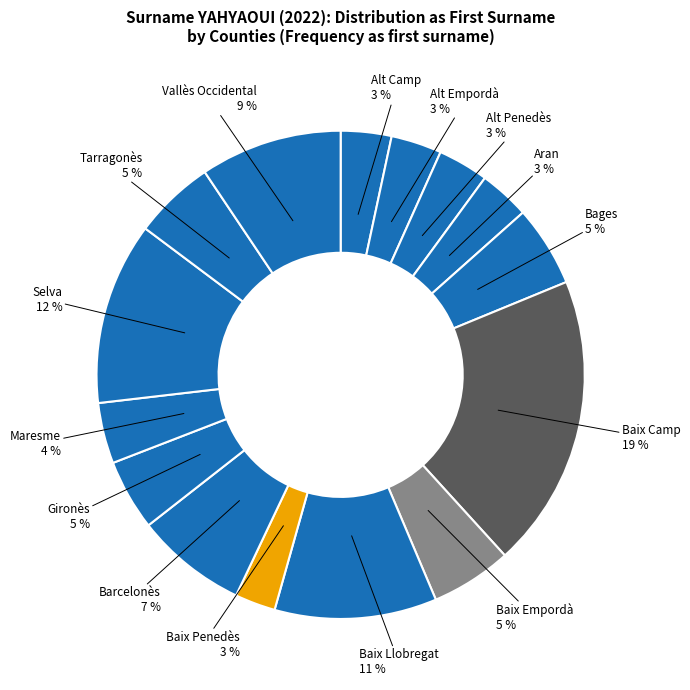

How many slices are in this pie chart?

15